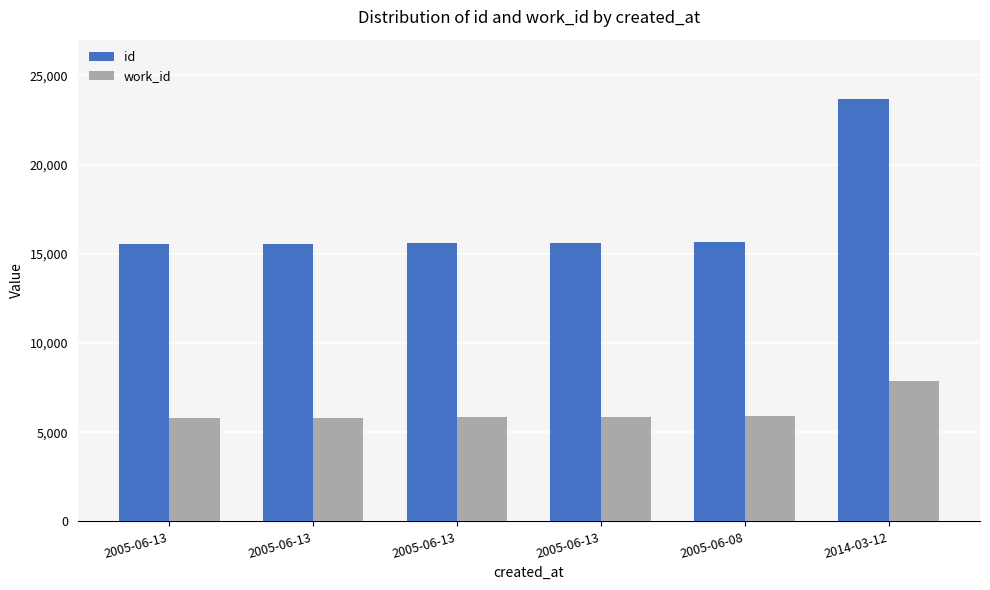

At which label is work_id closest to 6832?

2005-06-08